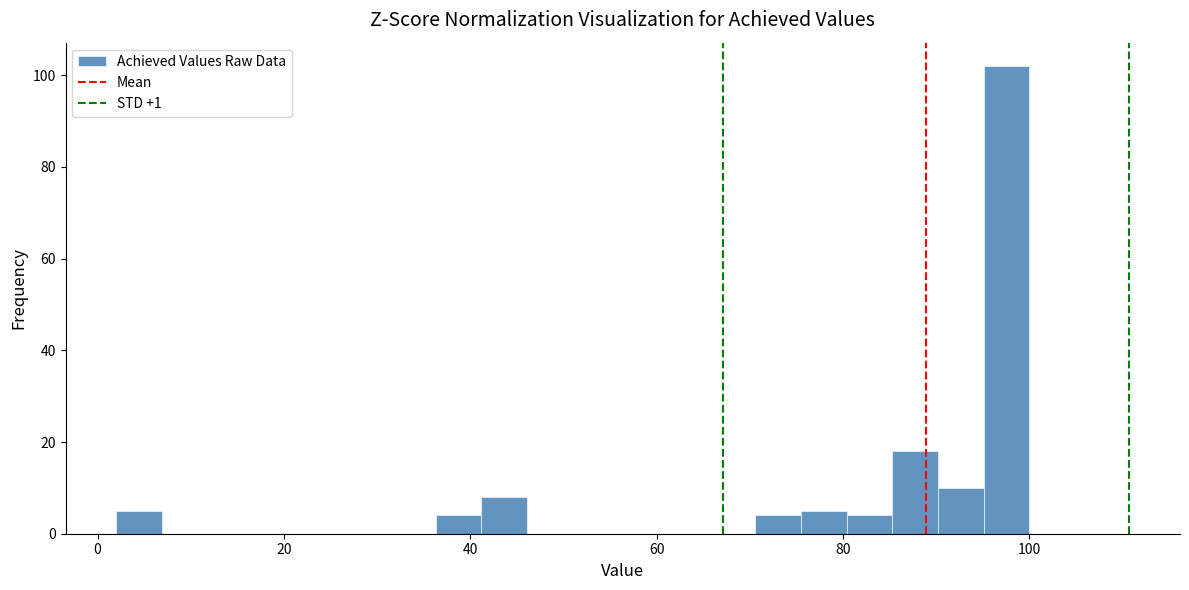

Read against the x-axis, roughly where is the centre of the tallest bar?

98